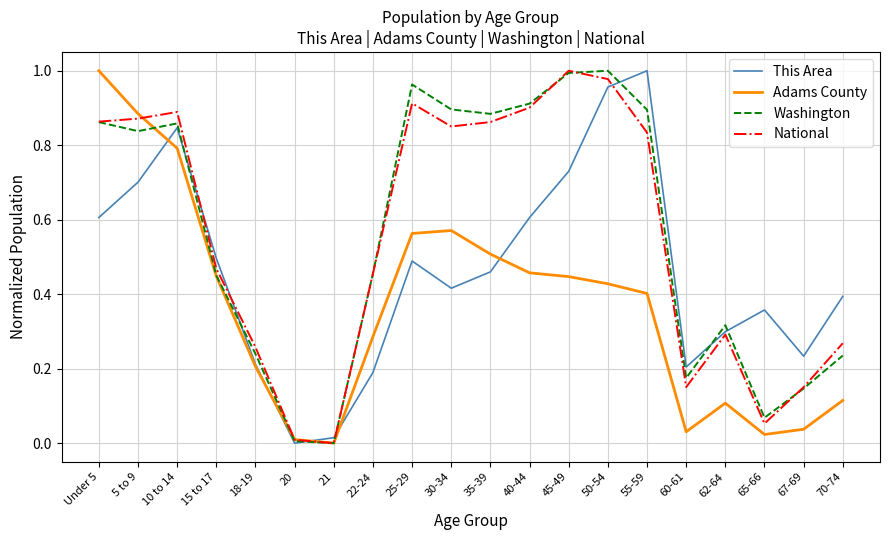

At 55-59, list the series in order from largest to smallest.

This Area, Washington, National, Adams County